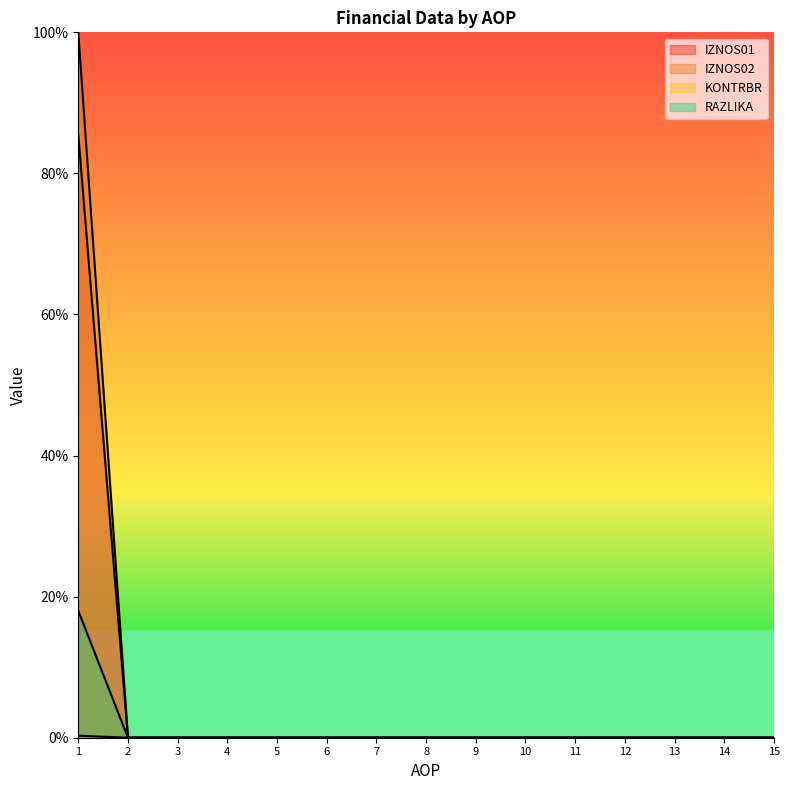

Reading right to left, list all the values displayed in this chart.

IZNOS01: 0.0	0.0	0.0	0.0	0.0	0.0	0.0	0.0	0.0	0.0	0.0	0.0	0.0	0.0	0.9
IZNOS02: 0.0	0.0	0.0	0.0	0.0	0.0	0.0	0.0	0.0	0.0	0.0	0.0	0.0	0.0	1.0
KONTRBR: 0.0	0.0	0.0	0.0	0.0	0.0	0.0	0.0	0.0	0.0	0.0	0.0	0.0	0.0	0.0
RAZLIKA: 0.0	0.0	0.0	0.0	0.0	0.0	0.0	0.0	0.0	0.0	0.0	0.0	0.0	0.0	0.2